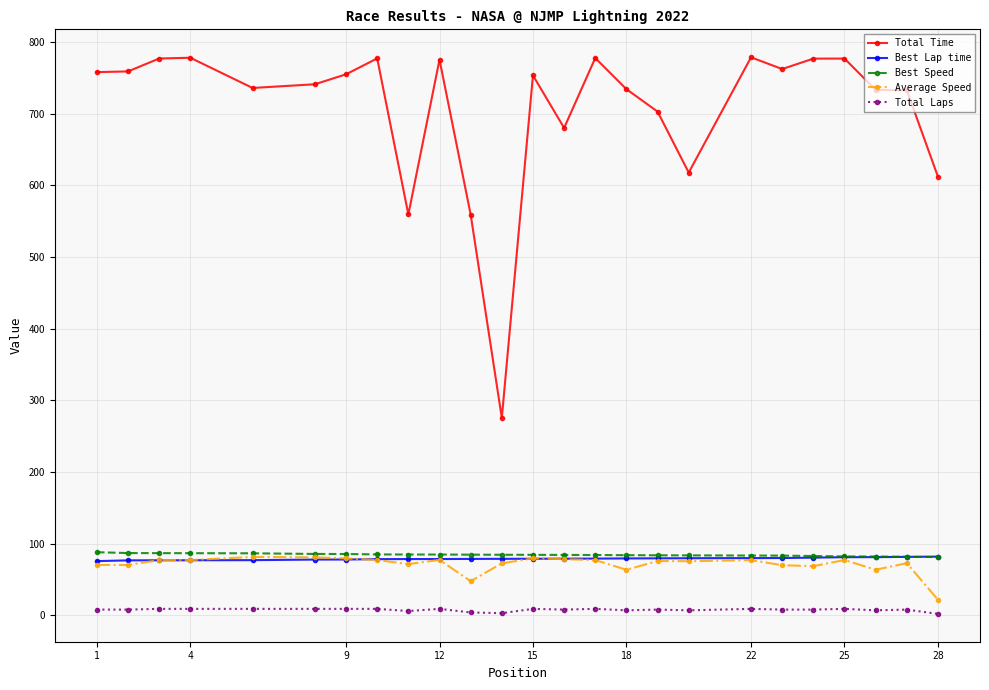

What is the lowest value of the Best Lap time series?

75.6